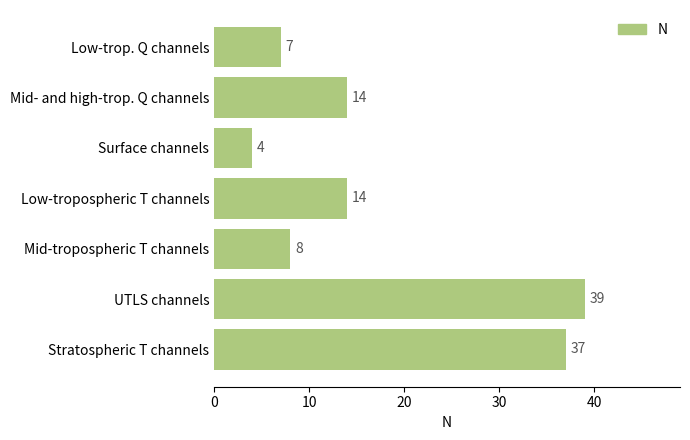

What is the change in value from Stratospheric T channels to UTLS channels?

+2